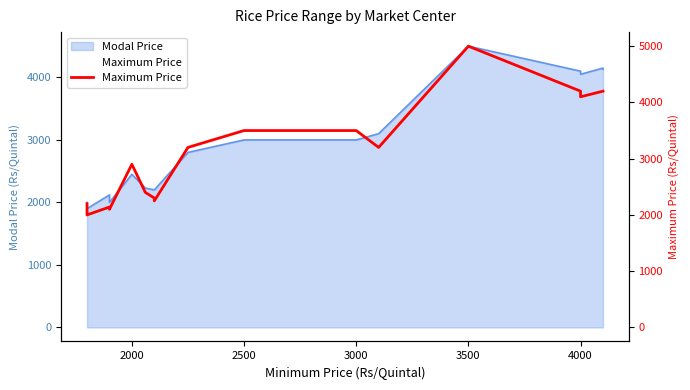

Does the chart have visible grid lines?

No